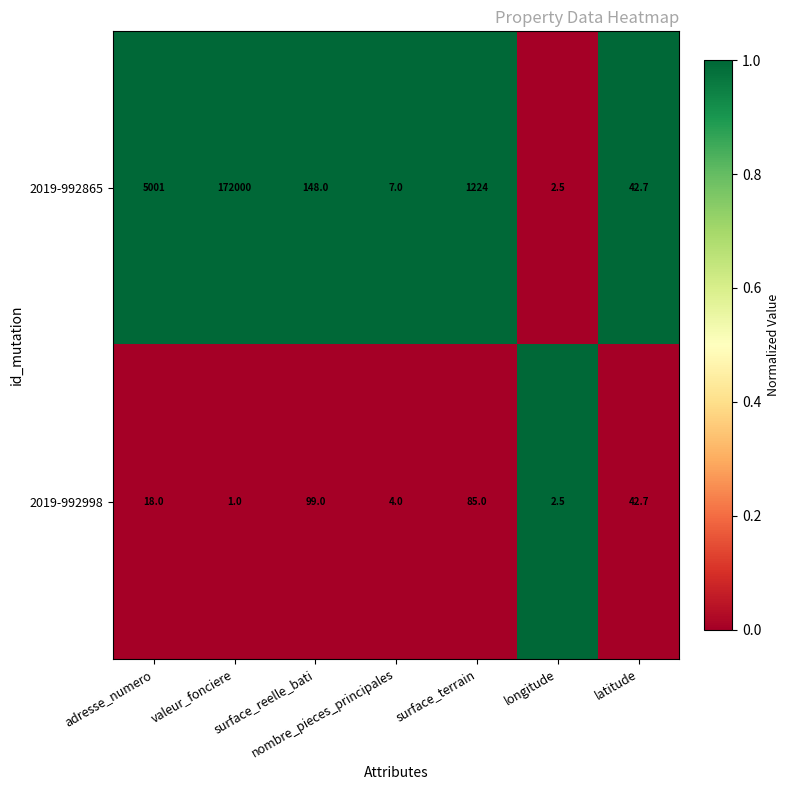

Where is 2019-992865 nearest to the value 86001?

adresse_numero